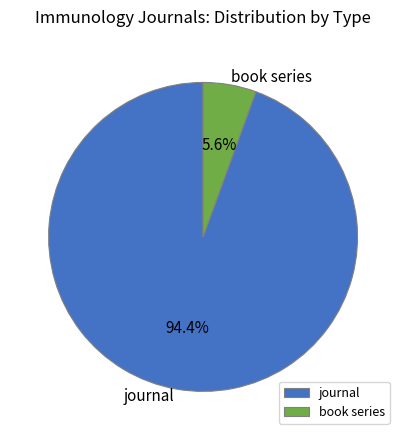

Approximately how many times larger is the value at book series compared to journal?

0.1